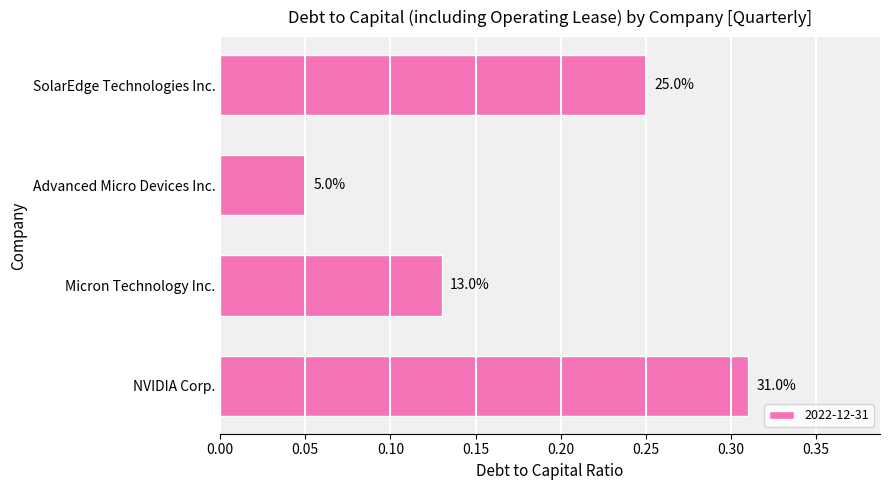

Does the chart contain any negative values?

No